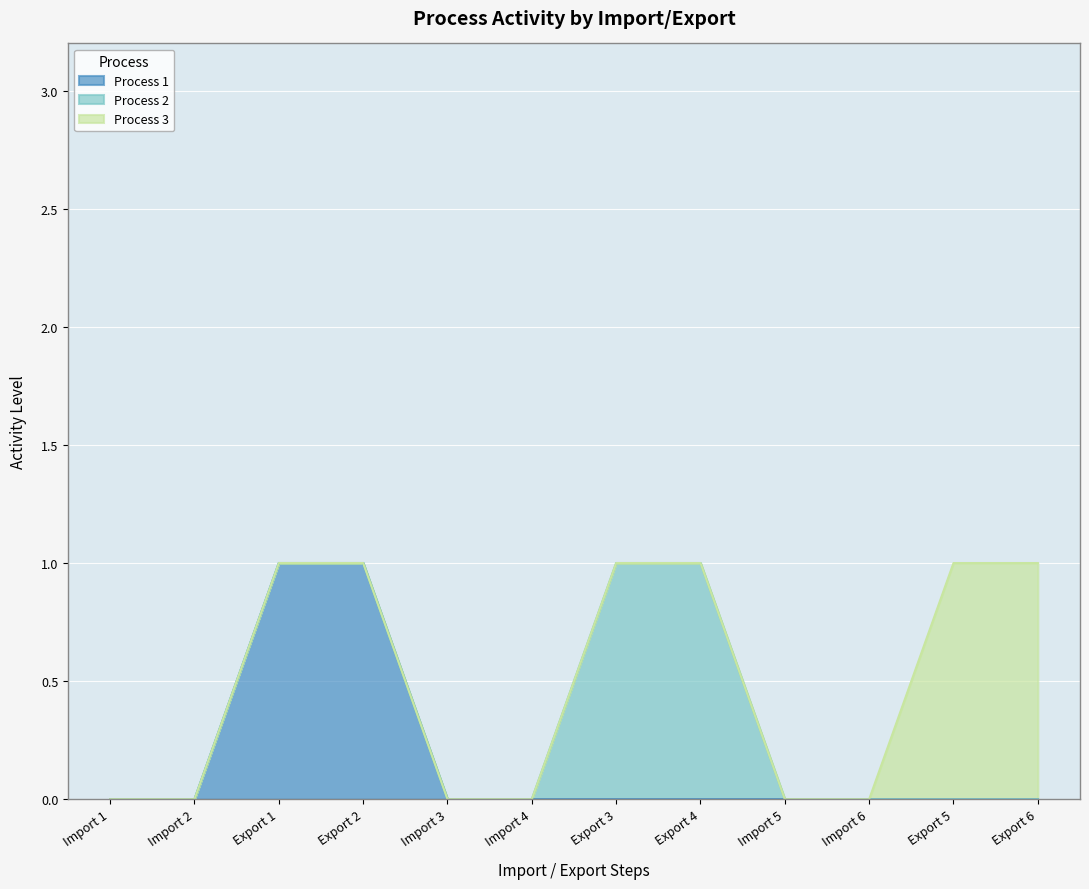

Which label corresponds to the largest value in the chart?

Export 1